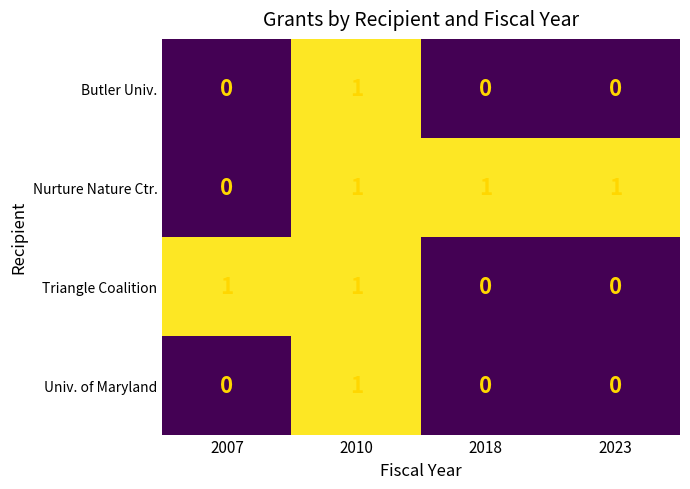

True or false: Butler Univ. has a value of -1 at 2018.

False